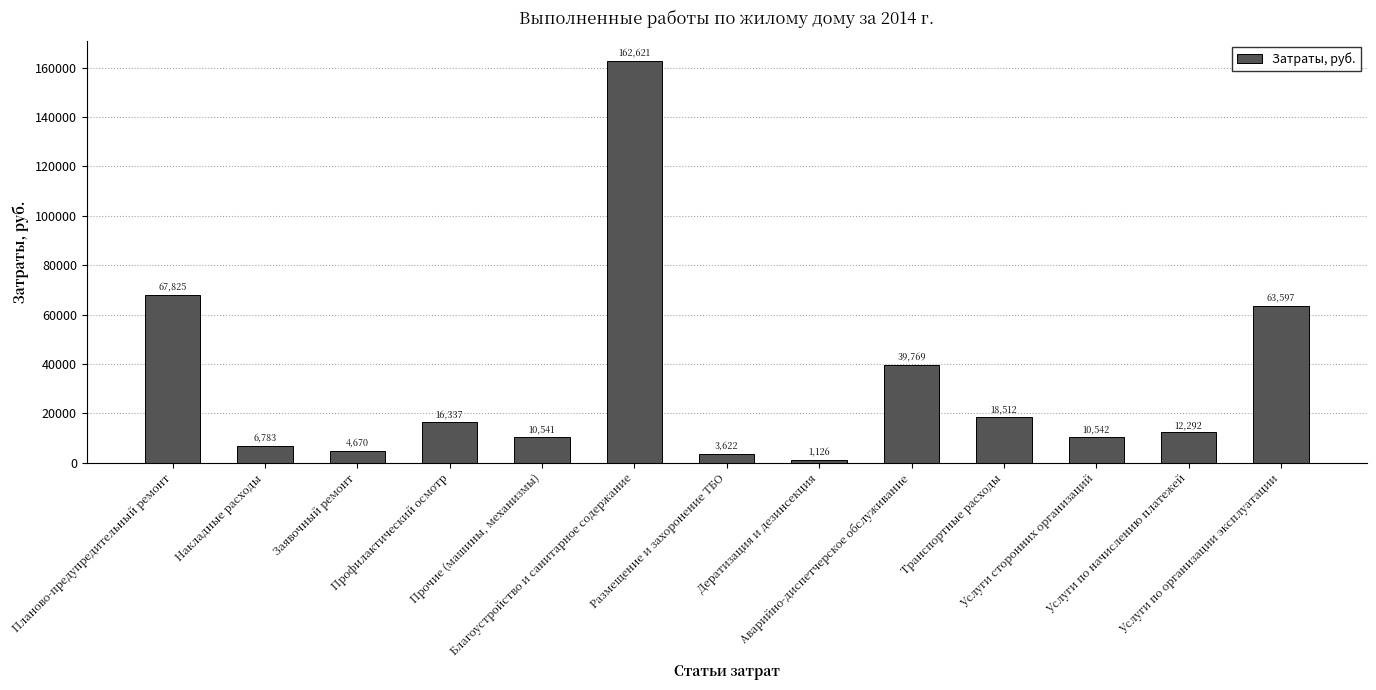

Rank the categories by value from highest to lowest.

Благоустройство и санитарное содержание, Планово-предупредительный ремонт, Услуги по организации эксплуатации, Аварийно-диспетчерское обслуживание, Транспортные расходы, Профилактический осмотр, Услуги по начислению платежей, Услуги сторонних организаций, Прочие (машины, механизмы), Накладные расходы, Заявочный ремонт, Размещение и захоронение ТБО, Дератизация и дезинсекция